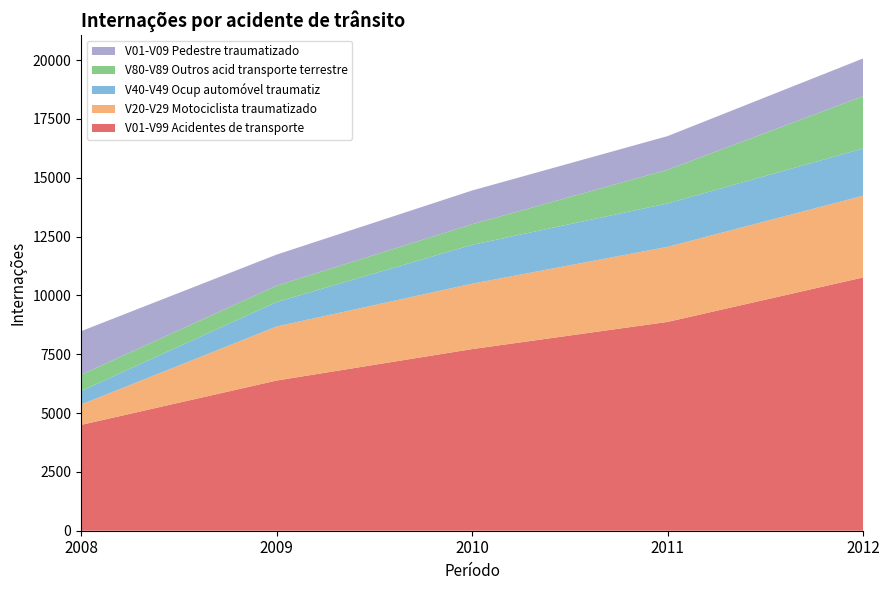

Reading left to right, list all the values displayed in this chart.

V01-V99 Acidentes de transporte: 2008=4496	2009=6382	2010=7719	2011=8874	2012=10764
V20-V29 Motociclista traumatizado: 2008=867	2009=2296	2010=2780	2011=3191	2012=3474
V40-V49 Ocup automóvel traumatiz: 2008=572	2009=1040	2010=1650	2011=1844	2012=2006
V80-V89 Outros acid transporte terrestre: 2008=692	2009=697	2010=875	2011=1433	2012=2224
V01-V09 Pedestre traumatizado: 2008=1852	2009=1319	2010=1435	2011=1429	2012=1603